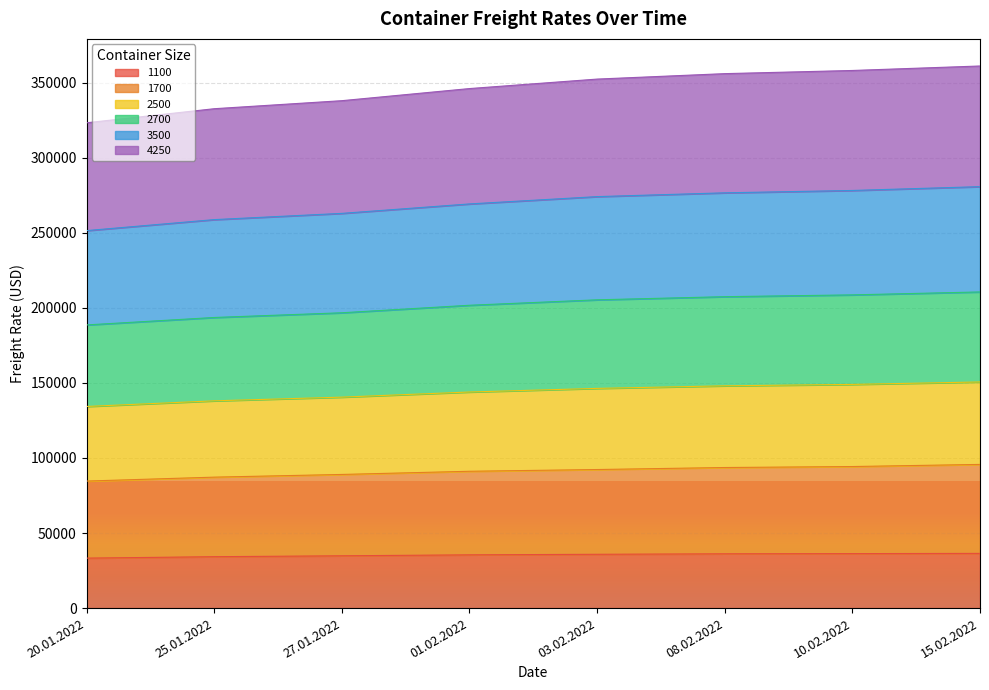

True or false: 3500 has more than 2 points higher than both neighbors.

False